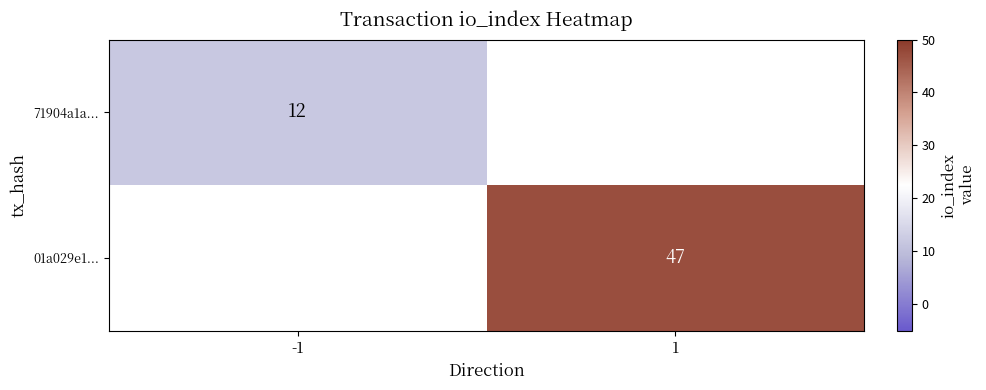

List the series in order of their peak value, lowest first.

71904a1a..., 01a029e1...